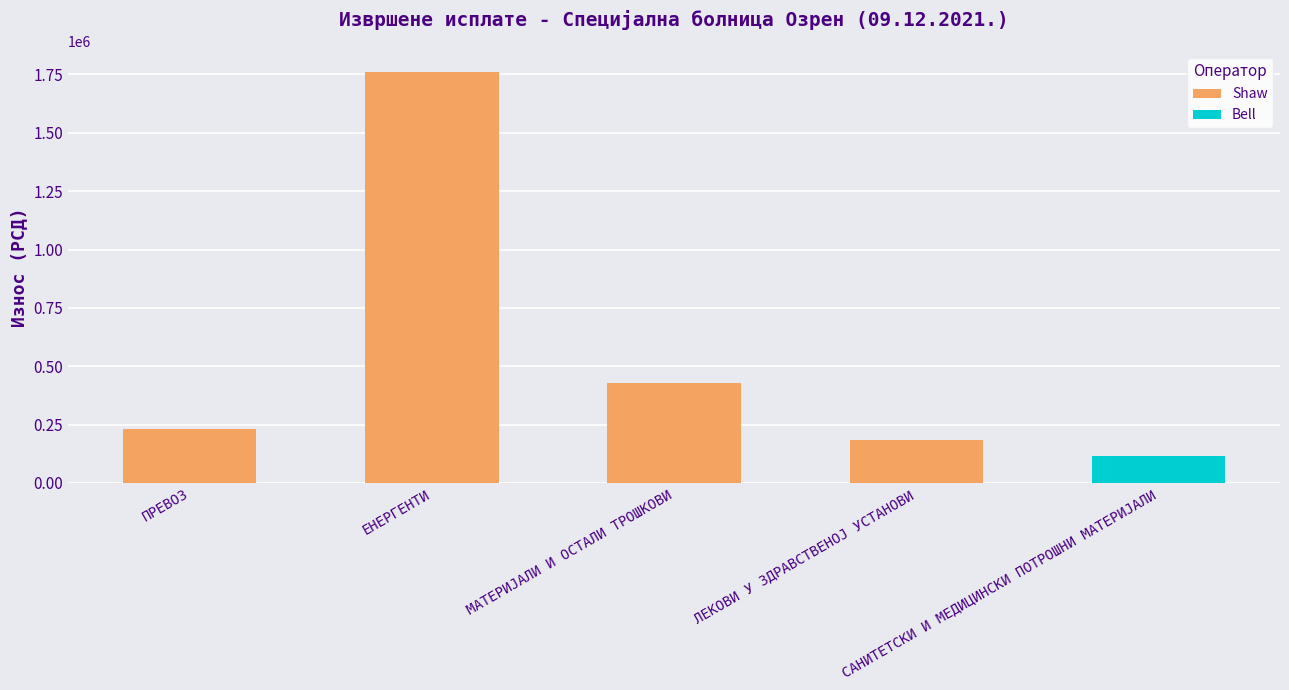

Which category has the lowest value across all series?

ЛЕКОВИ У ЗДРАВСТВЕНОЈ УСТАНОВИ